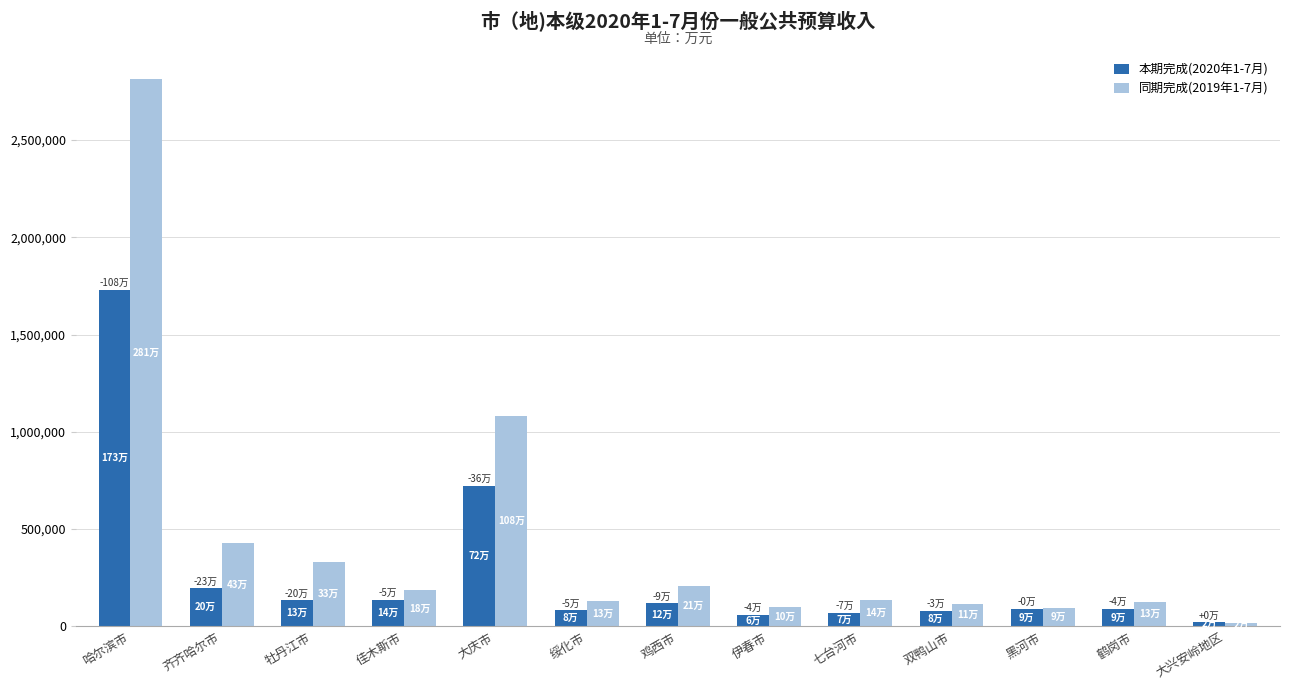

Is it true that 本期完成(2020年1-7月) equals 90481 at 鹤岗市?

True